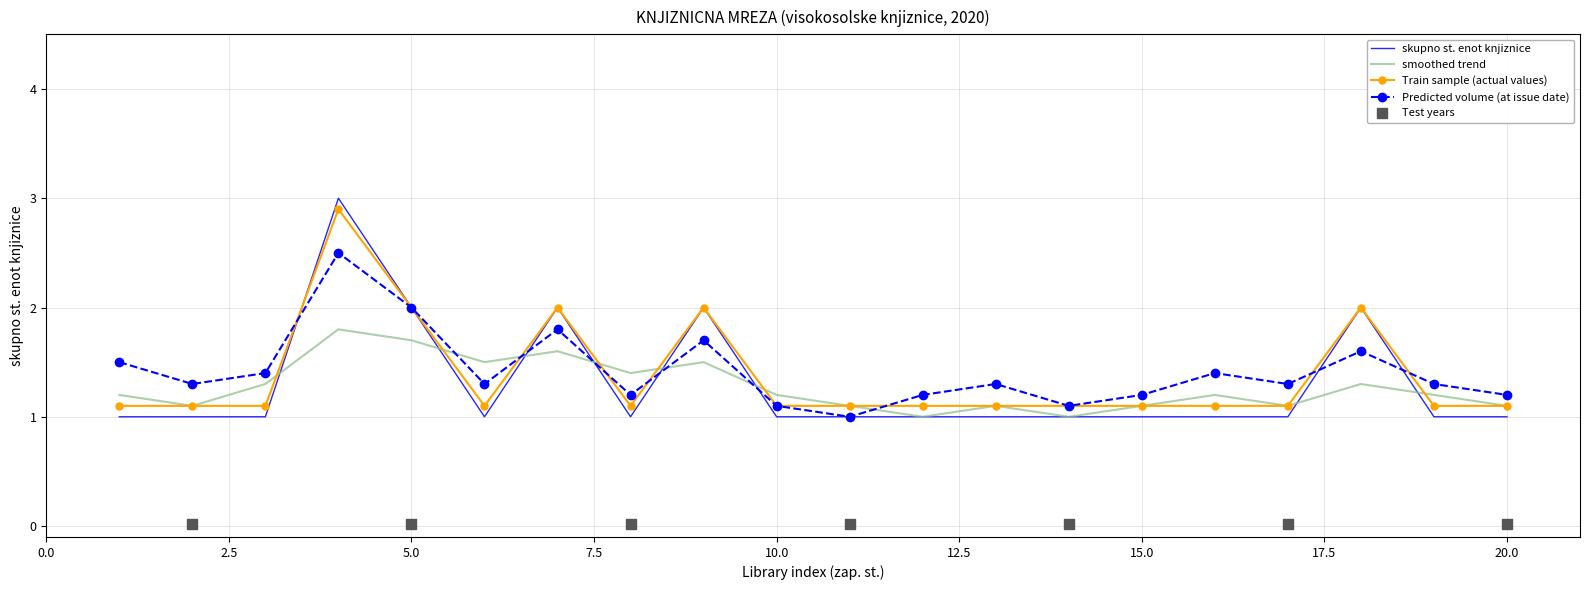

The skupno st. enot knjiznice series shows 1.0 at 20.0. True or false?

True